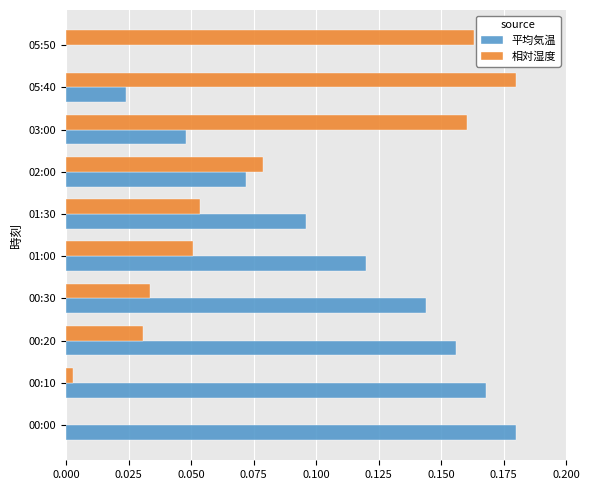

How many data points does each series have?

10